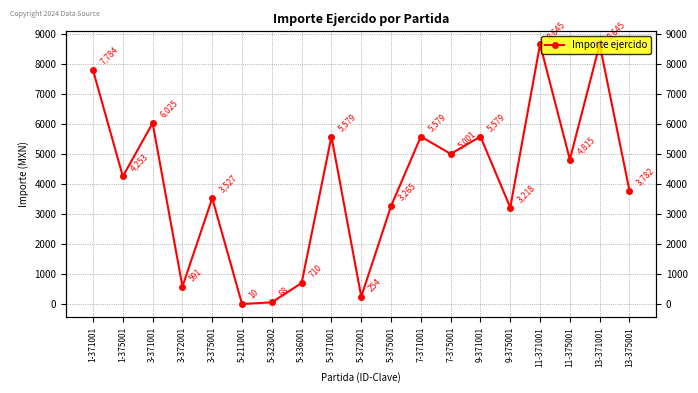

Reading right to left, extract all data points from this chart.

3781.7	8644.8	4815.4	8644.8	3217.8	5578.9	5001.1	5578.9	3265.1	254.0	5578.9	710.0	68.0	10.0	3527.0	591.1	6025.0	4253.0	7784.0